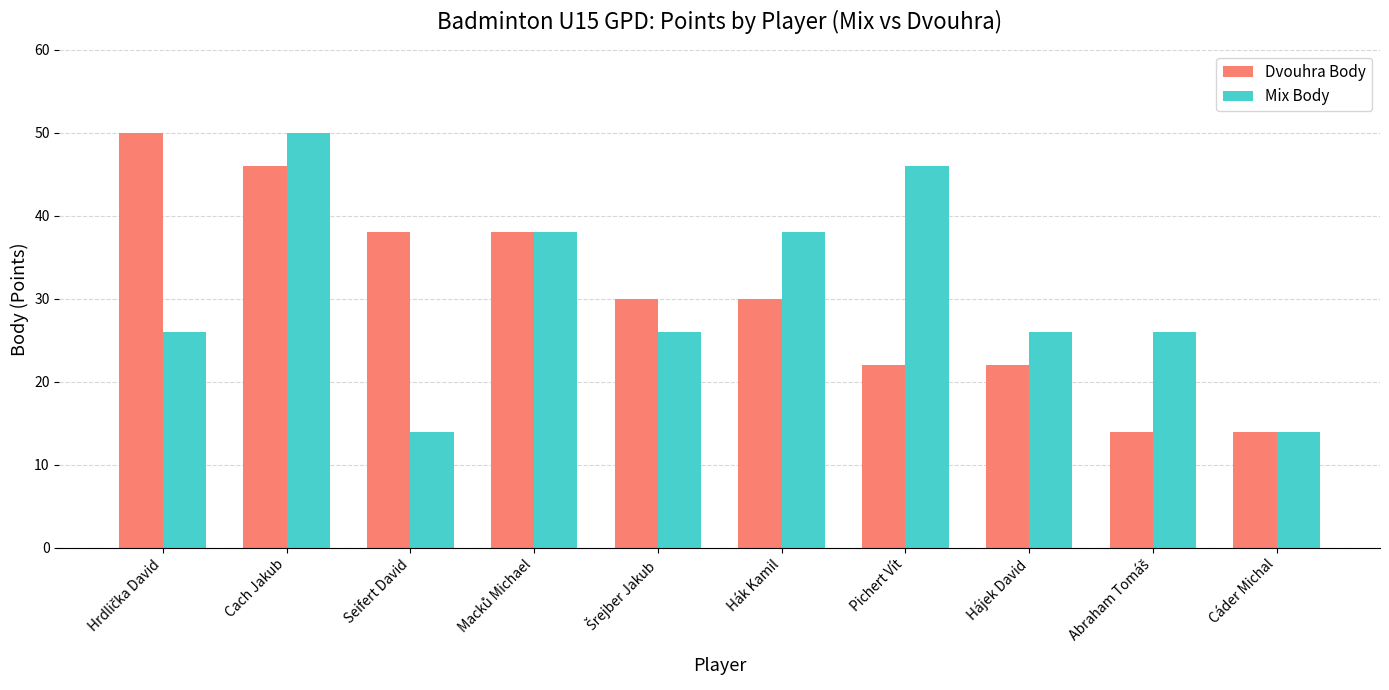

What is the highest value of the Dvouhra Body series?

50